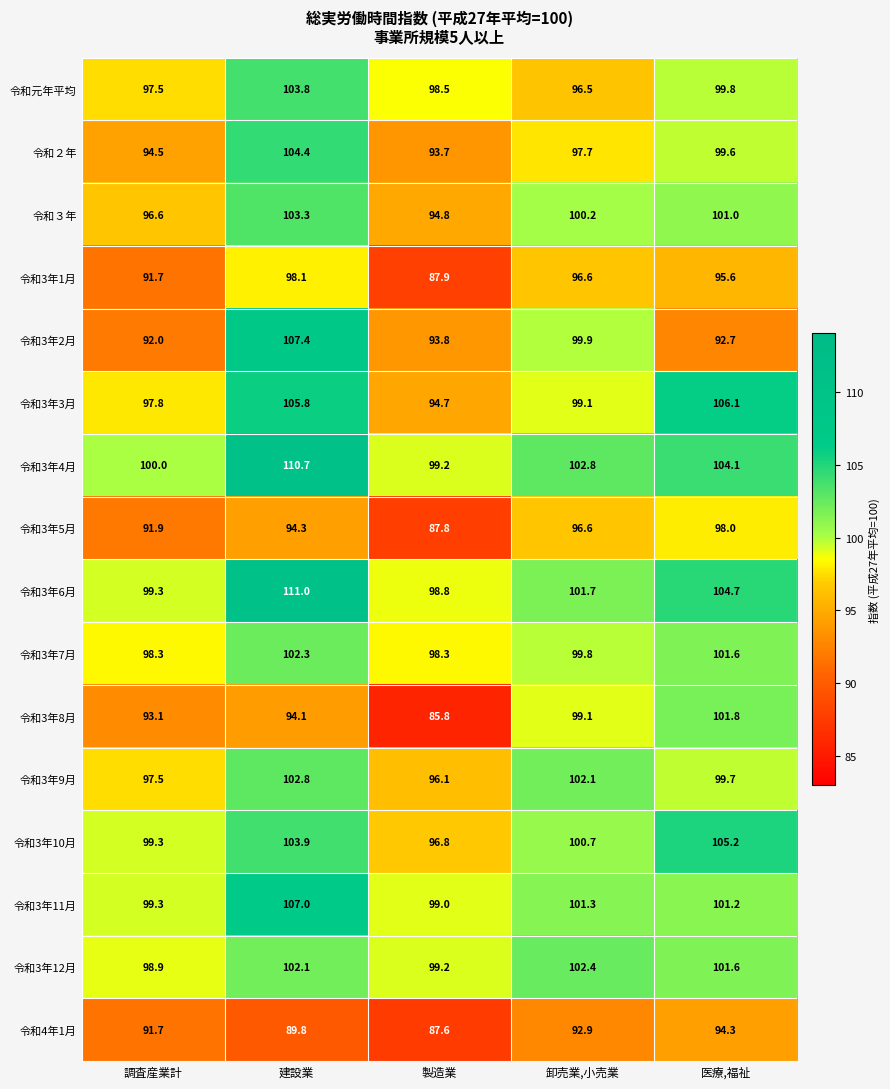

What is the sum of the 令和3年5月 values at 建設業 and 調査産業計?

186.2